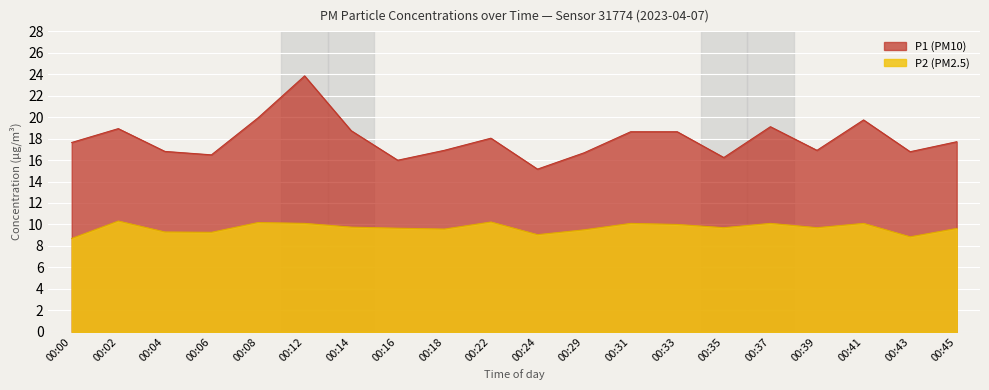

At how many categories does at least one series exceed 16?

19